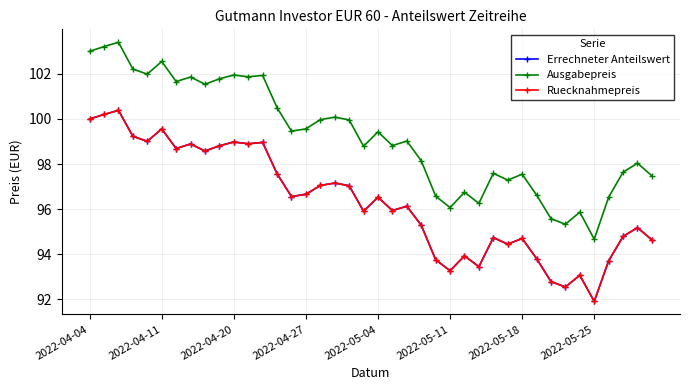

What is the highest value of the Ruecknahmepreis series?

100.4